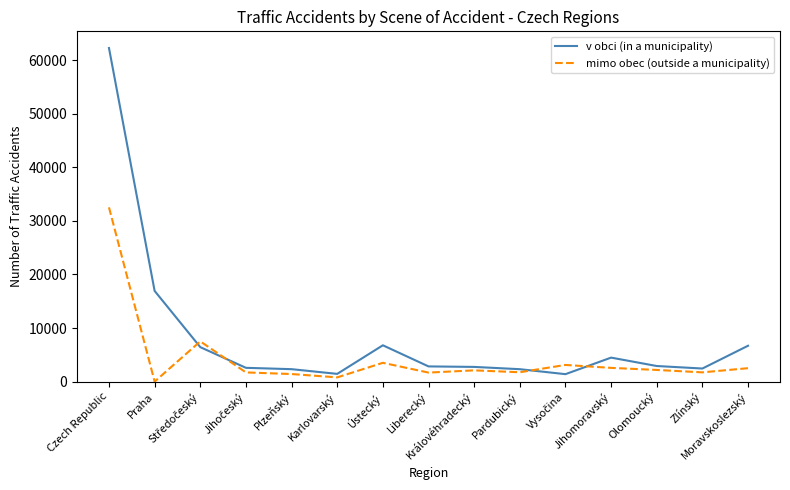

What are all the series names shown in the legend?

v obci (in a municipality), mimo obec (outside a municipality)